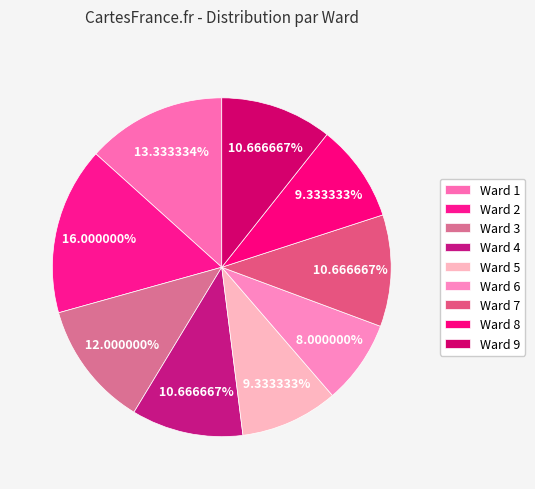

Which slice is the largest?

Ward 2